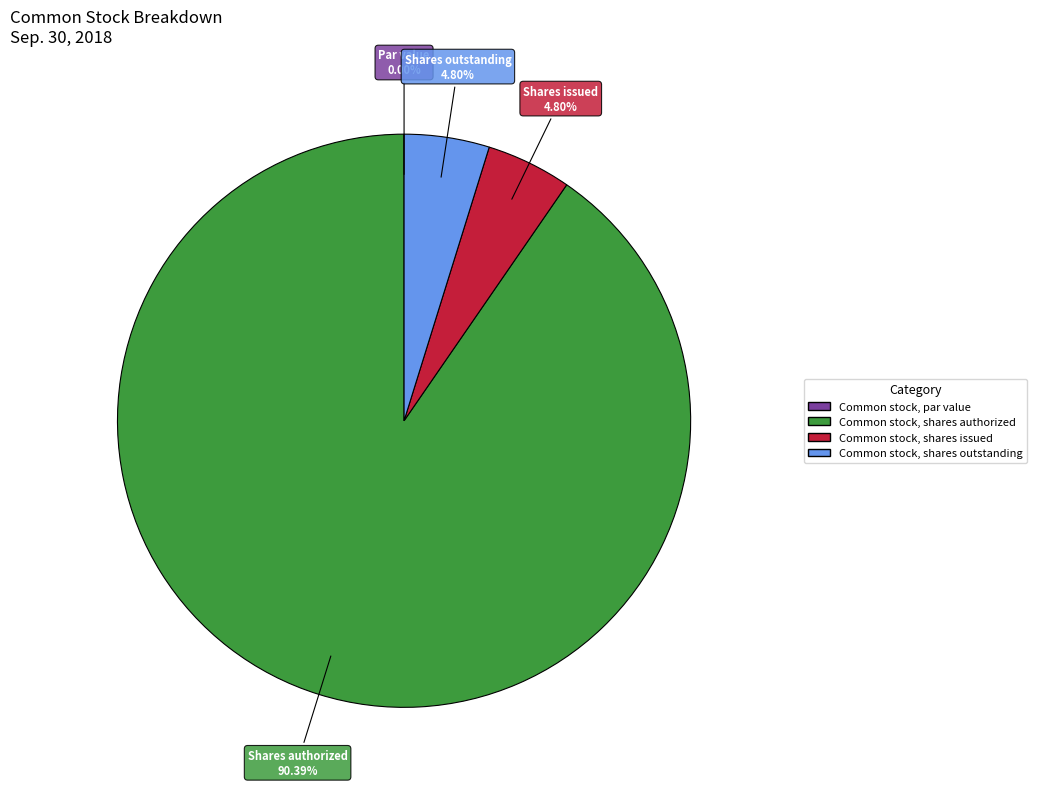

Which has a higher value, Common stock, shares authorized or Common stock, shares outstanding?

Common stock, shares authorized